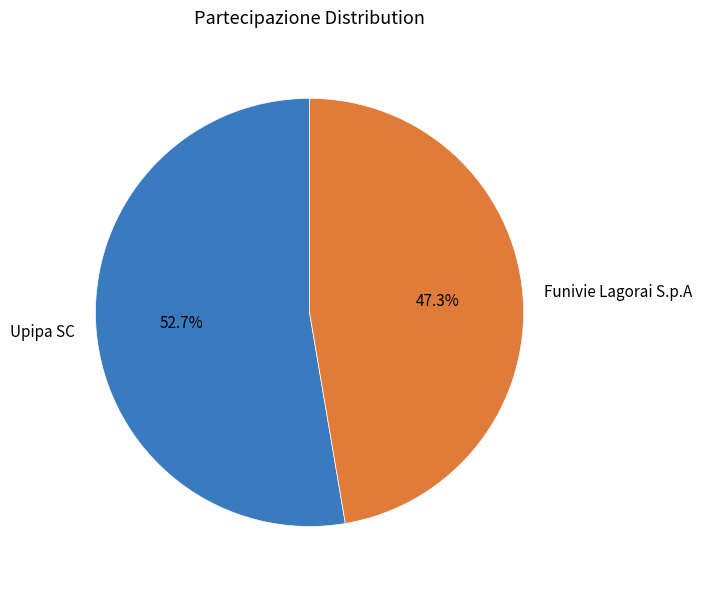

Count the number of slices in the pie.

2